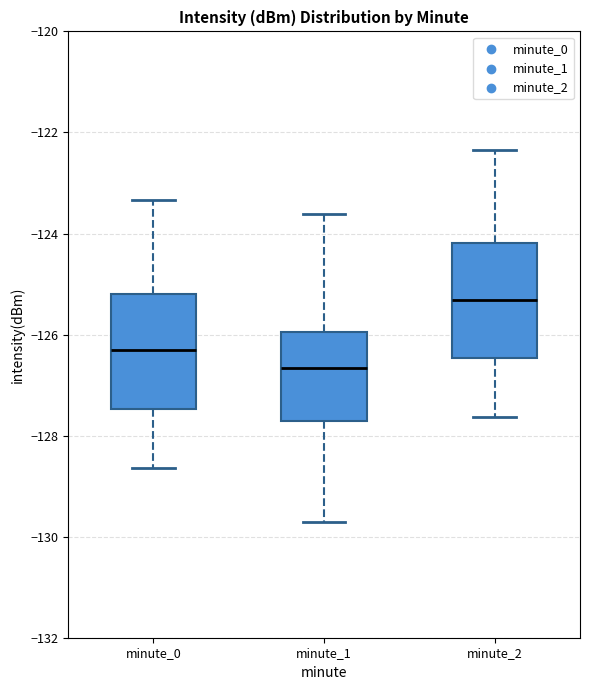

Reading left to right, read every box against the y-axis: the position of its median line, the range the box covers, and the ends of its whiskers. The values are not printed on the chart, so give them approximately, as read against the axis.

minute_0: median -126.4, box -127.4 to -125.2, whiskers -128.6 to -123.4
minute_1: median -126.6, box -127.8 to -126.0, whiskers -129.6 to -123.6
minute_2: median -125.4, box -126.4 to -124.2, whiskers -127.6 to -122.4